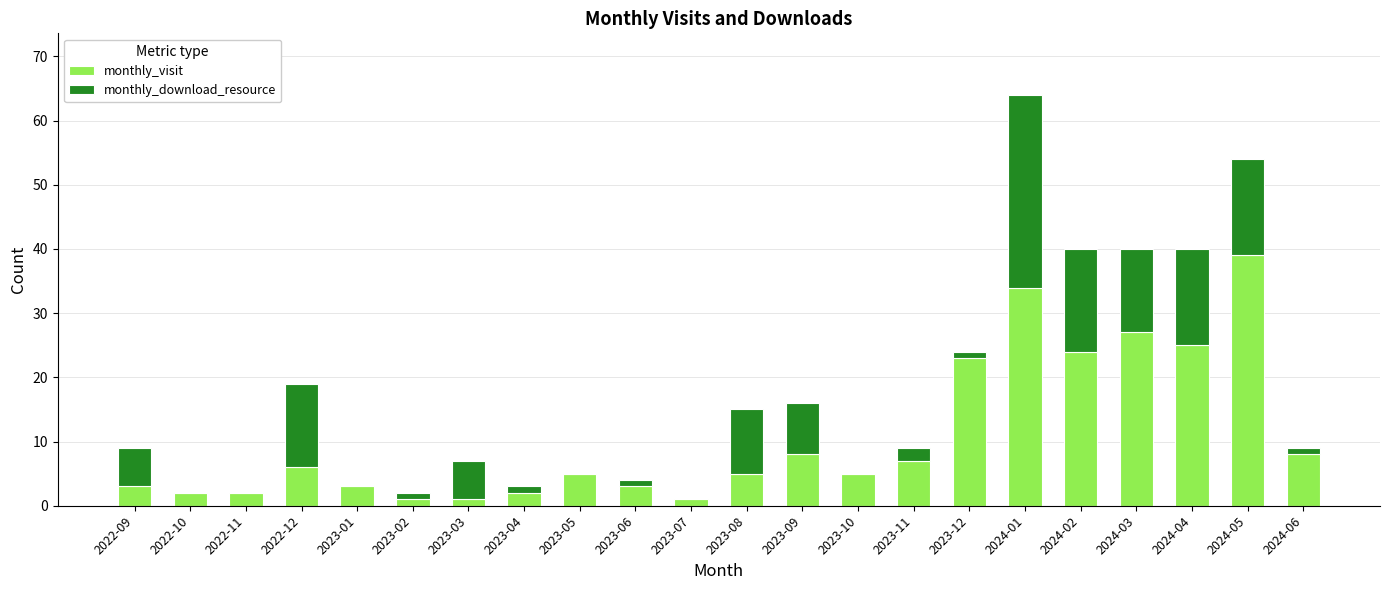

True or false: monthly_visit has a value of 4 at 2024-06.

False